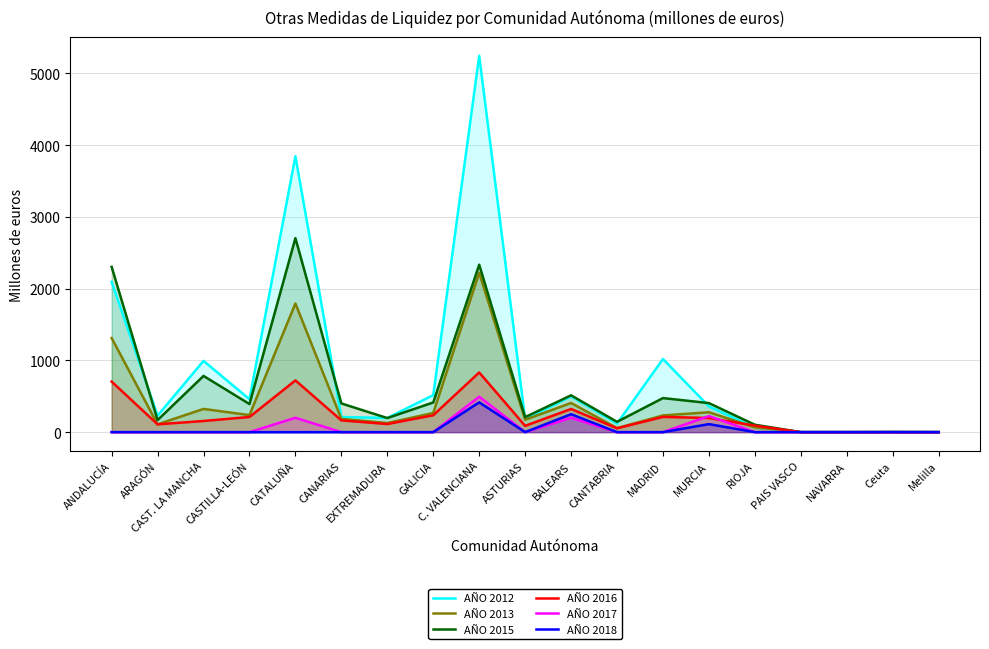

At which label is AÑO 2018 closest to 207?

BALEARS